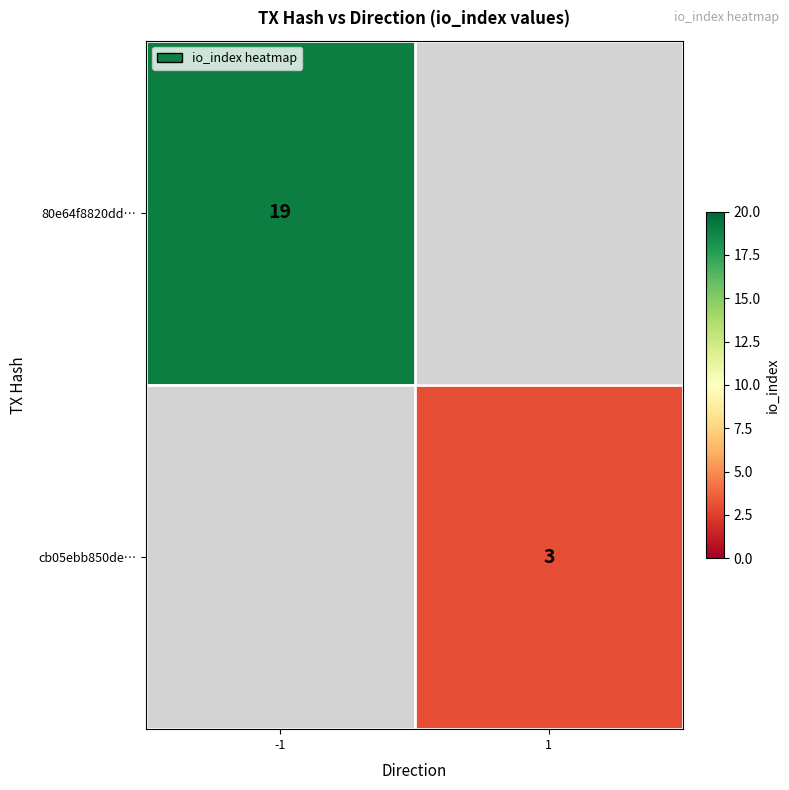

The value of 80e64f8820dd… at -1 is 13. True or false?

False